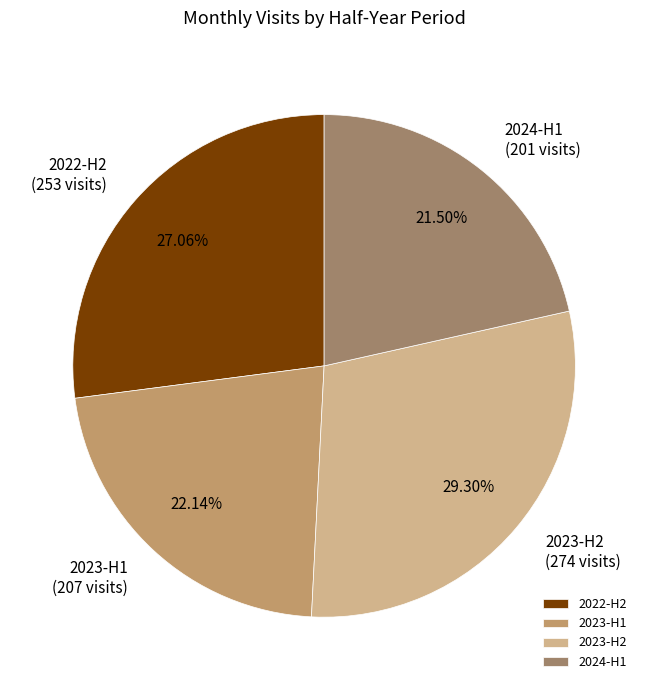

Does 2023-H1 account for over 50% of the chart?

No